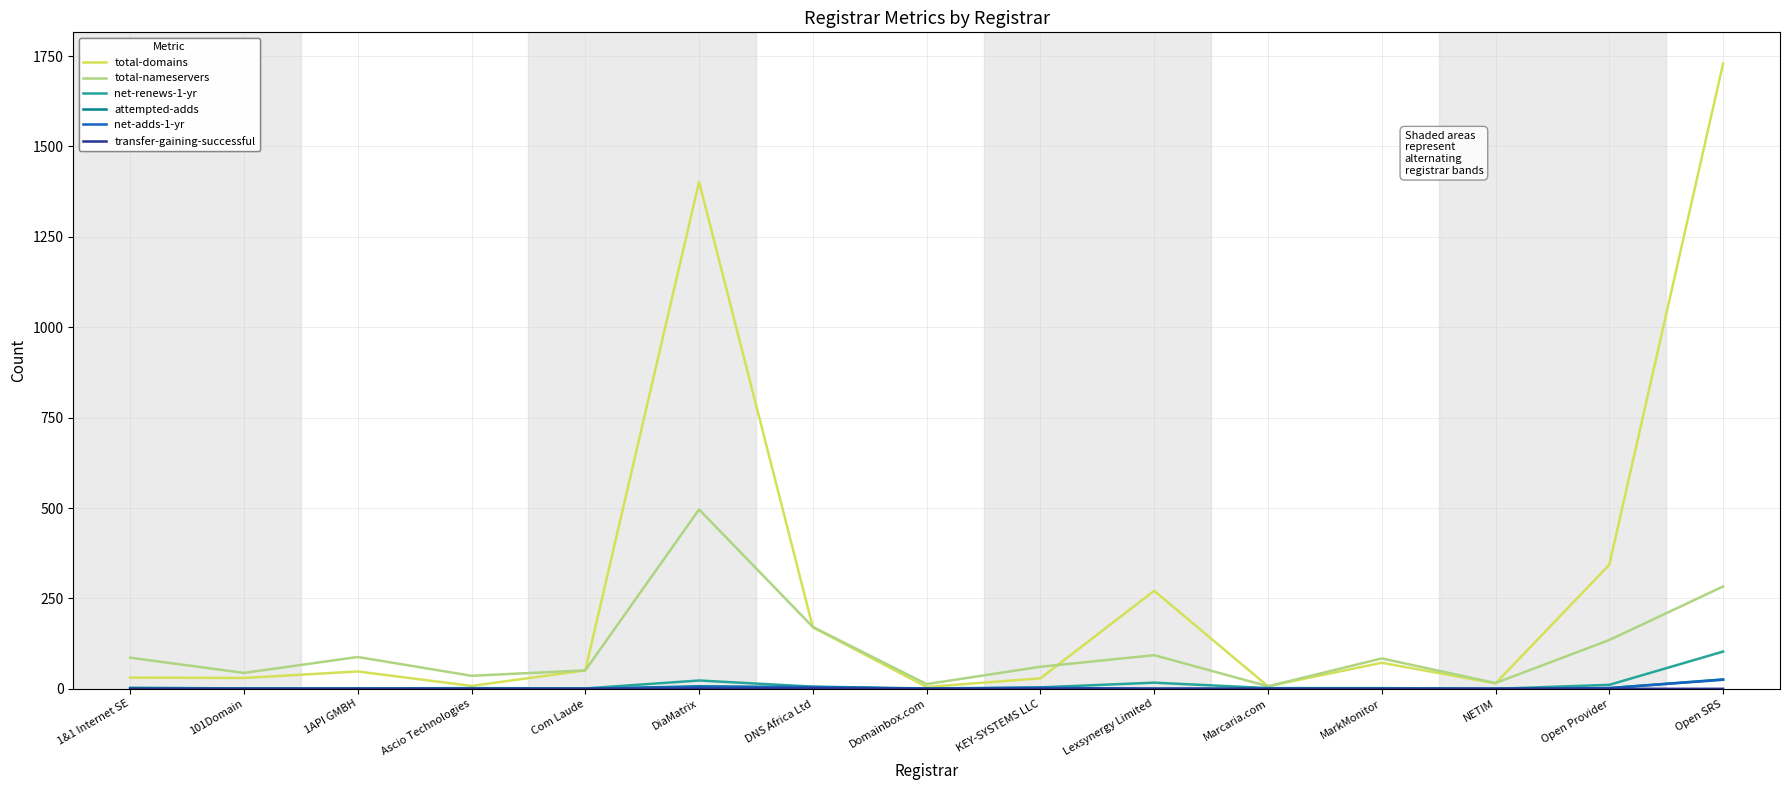

True or false: net-renews-1-yr has a value of 4 at KEY-SYSTEMS LLC.

True